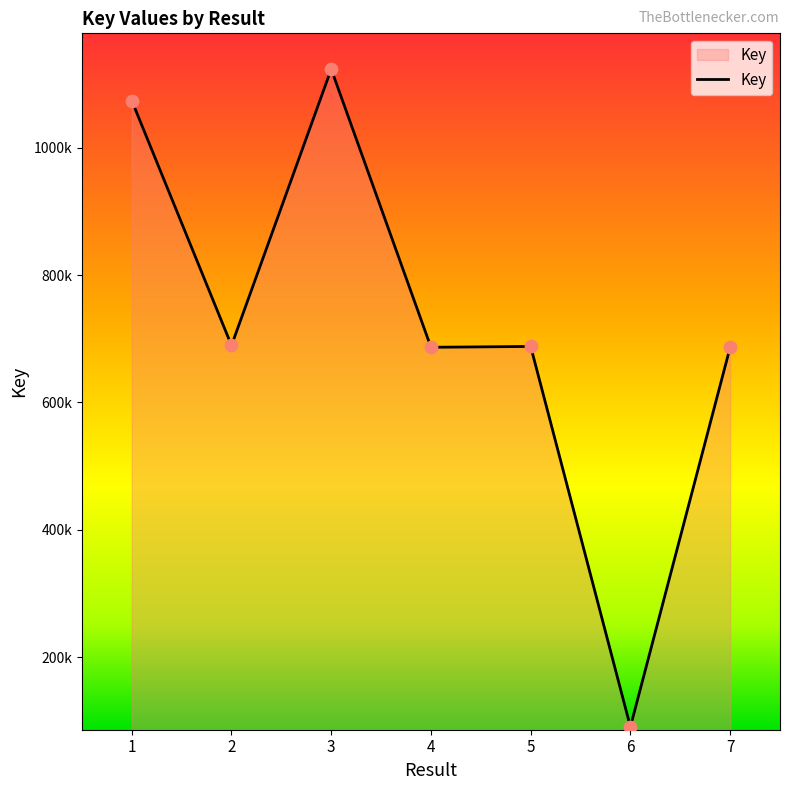

What is the change in value from 5 to 7?

-1286